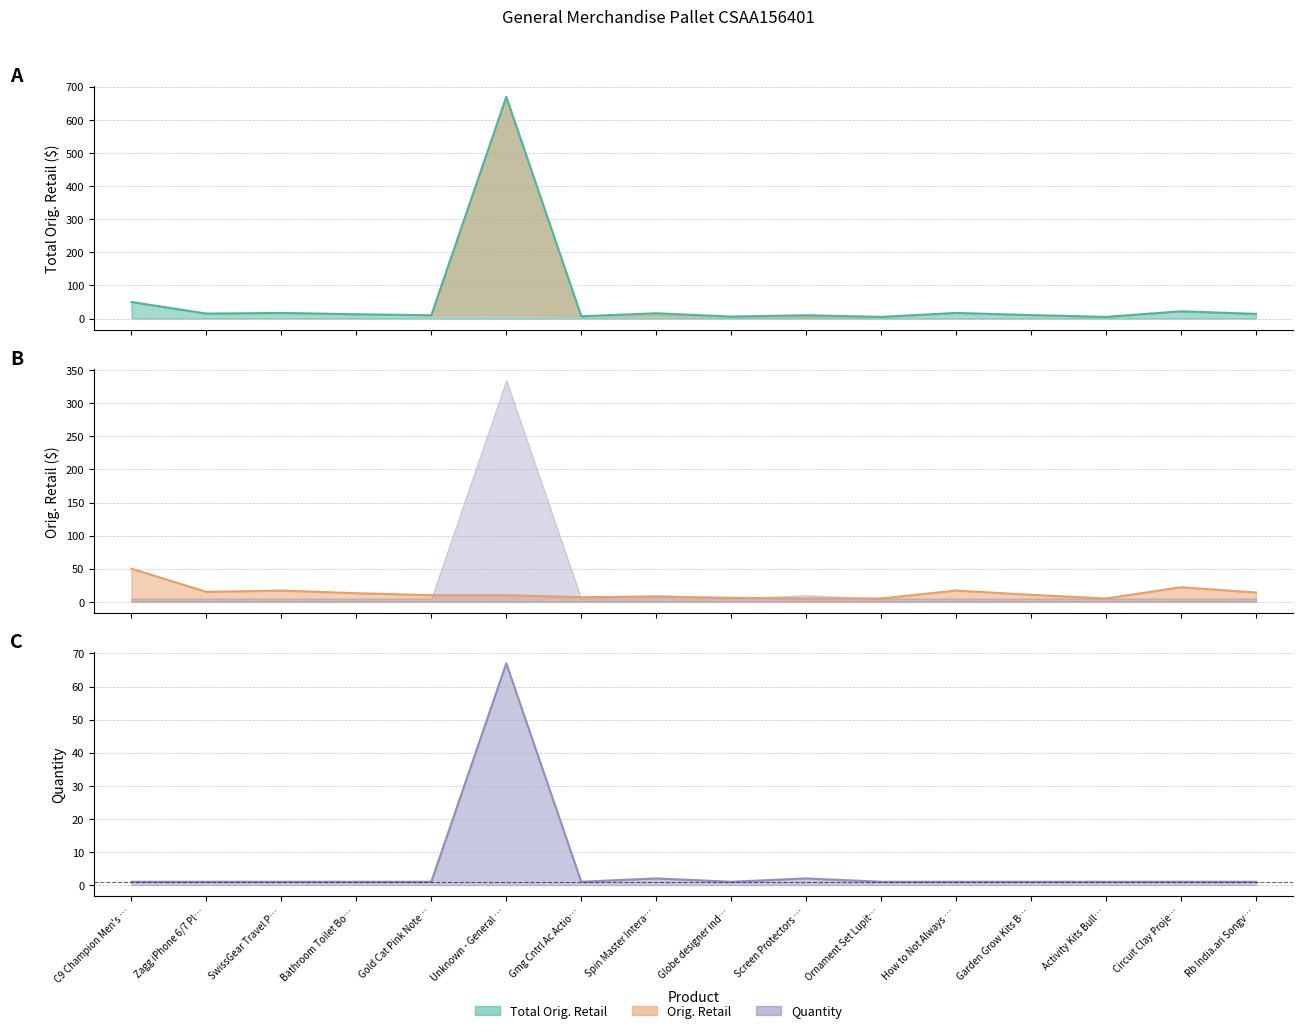

How many series are shown in this chart?

3